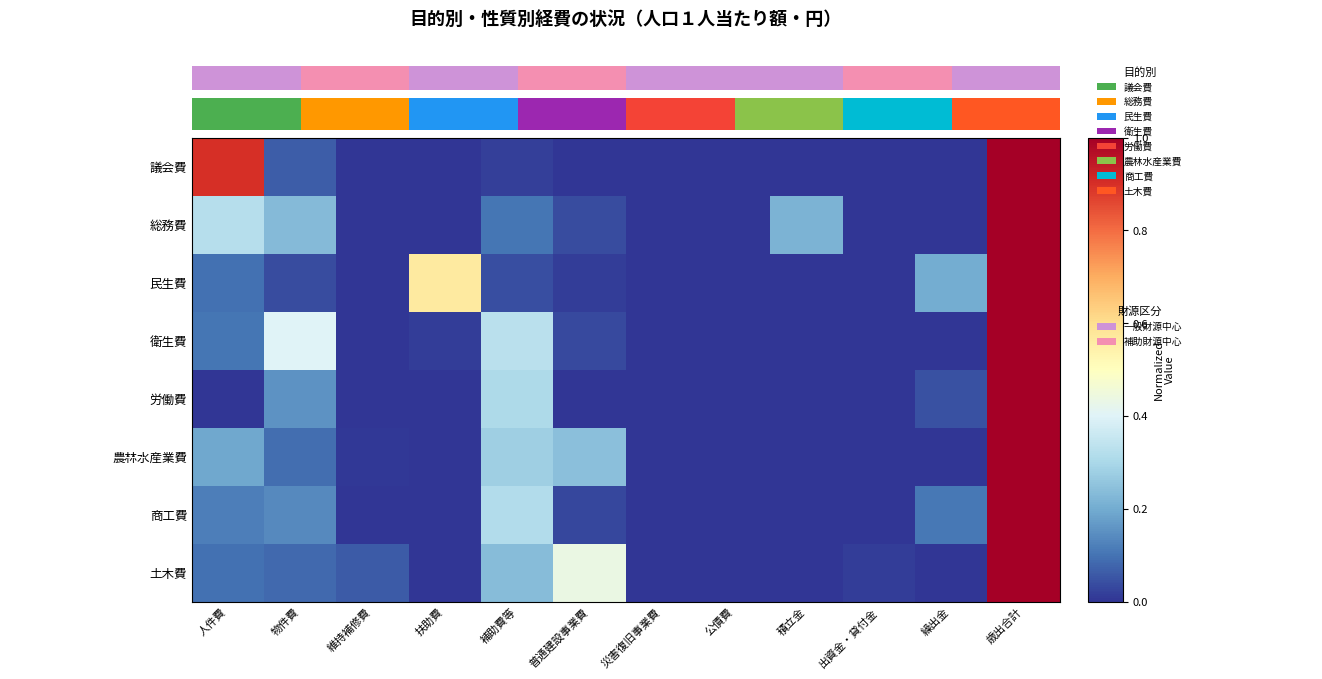

How many data points in 商工費 are above 0?

7